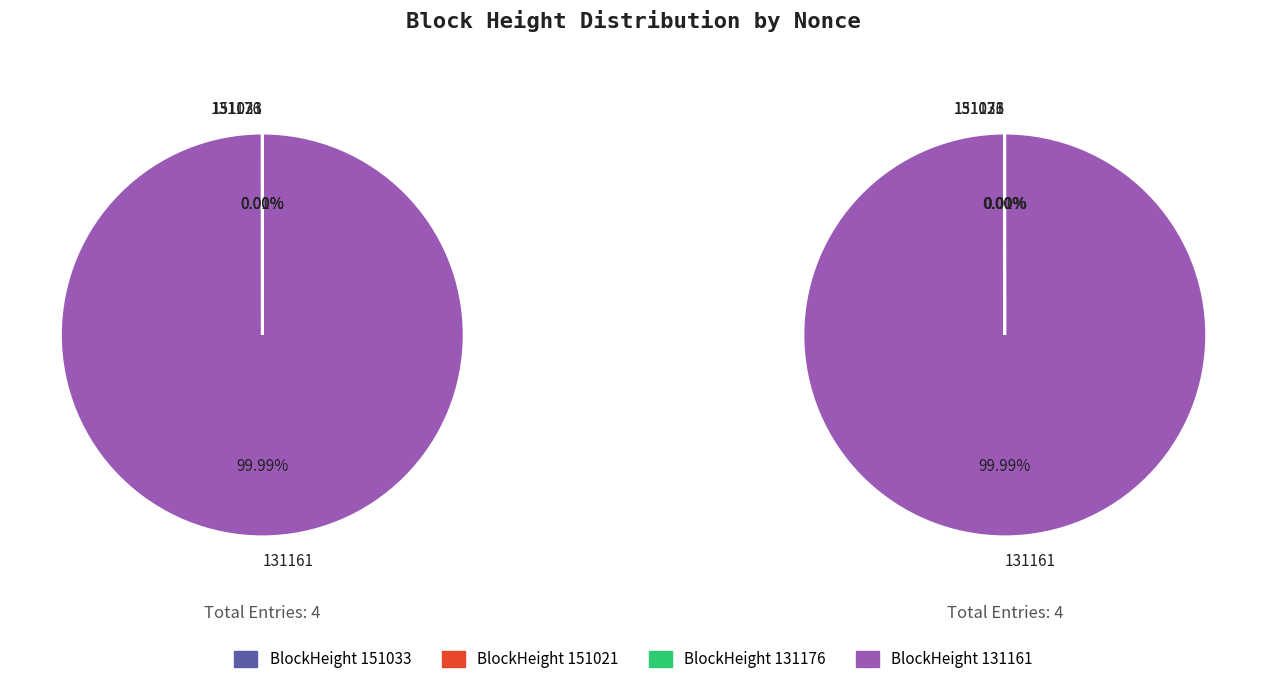

True or false: 131161 accounts for 100% of the total.

True